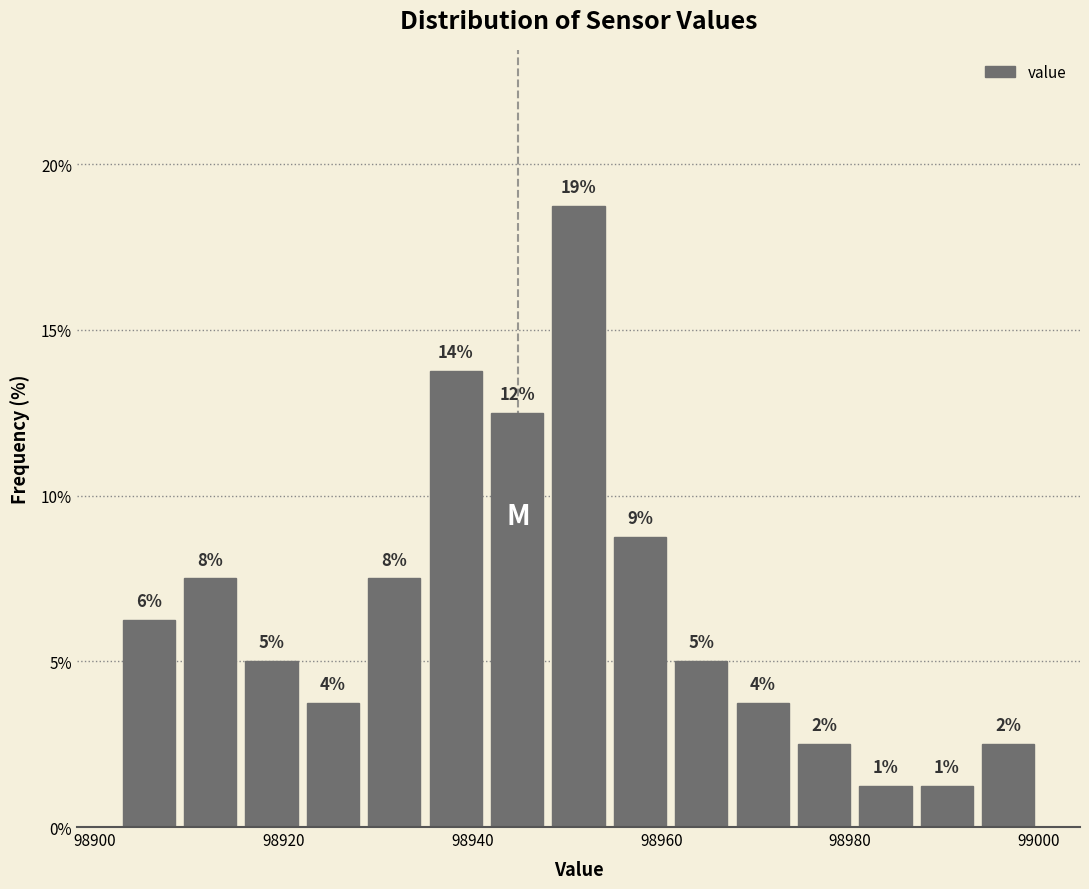

Around what value on the x-axis is the tallest bar? Give the approximate position of its centre, as read against the axis.

98952